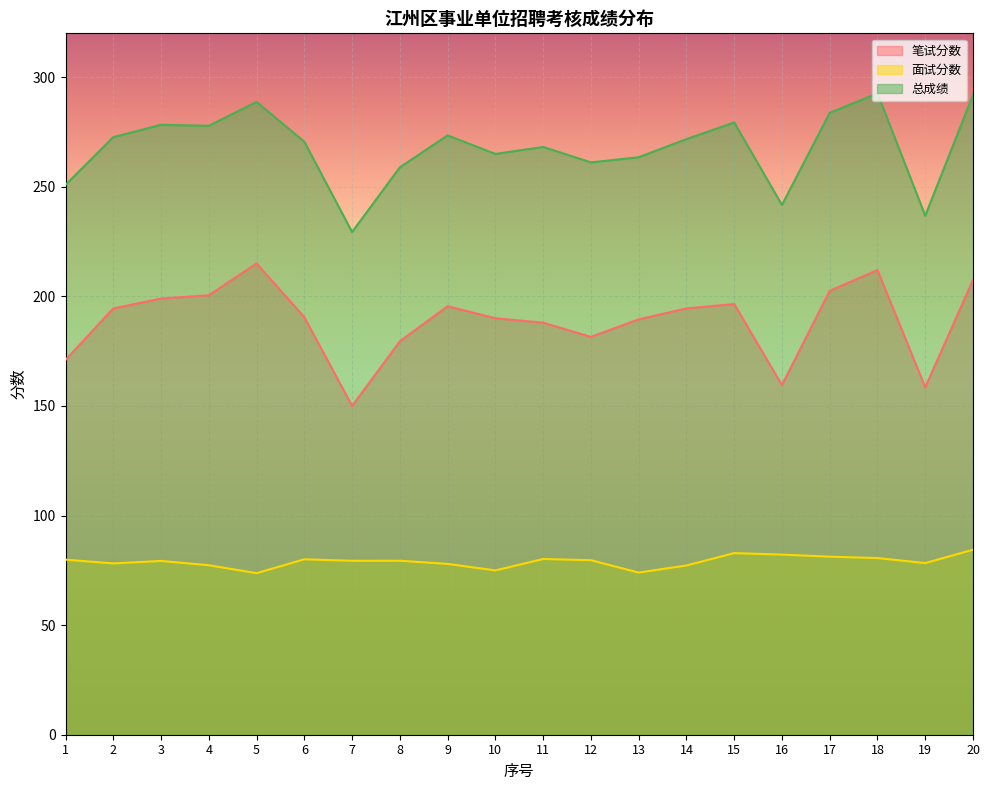

What is the sum of all 笔试分数 values?

3775.5